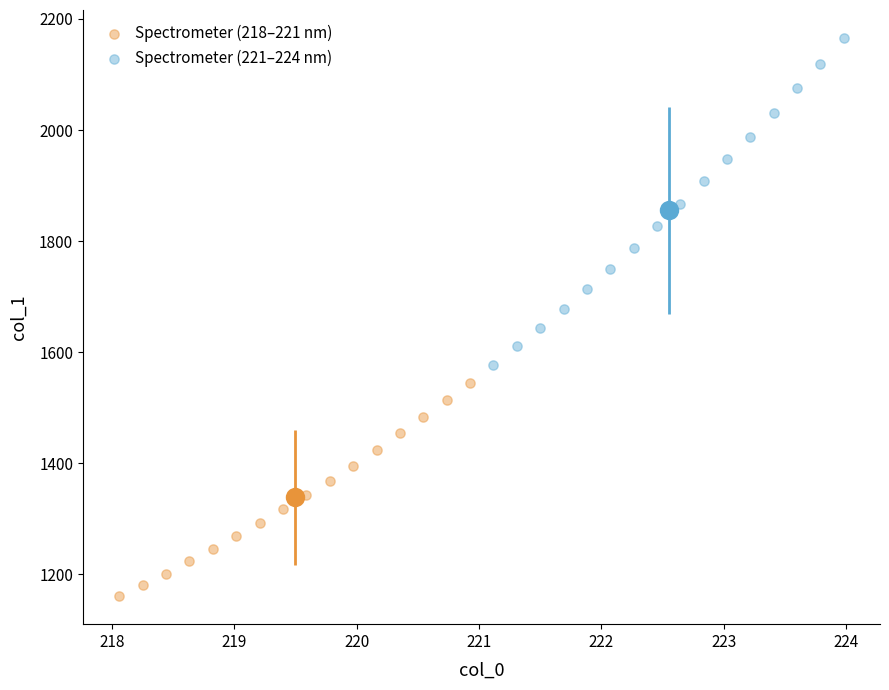

Which series contains the lowest Y value?

Spectrometer (218–221 nm)